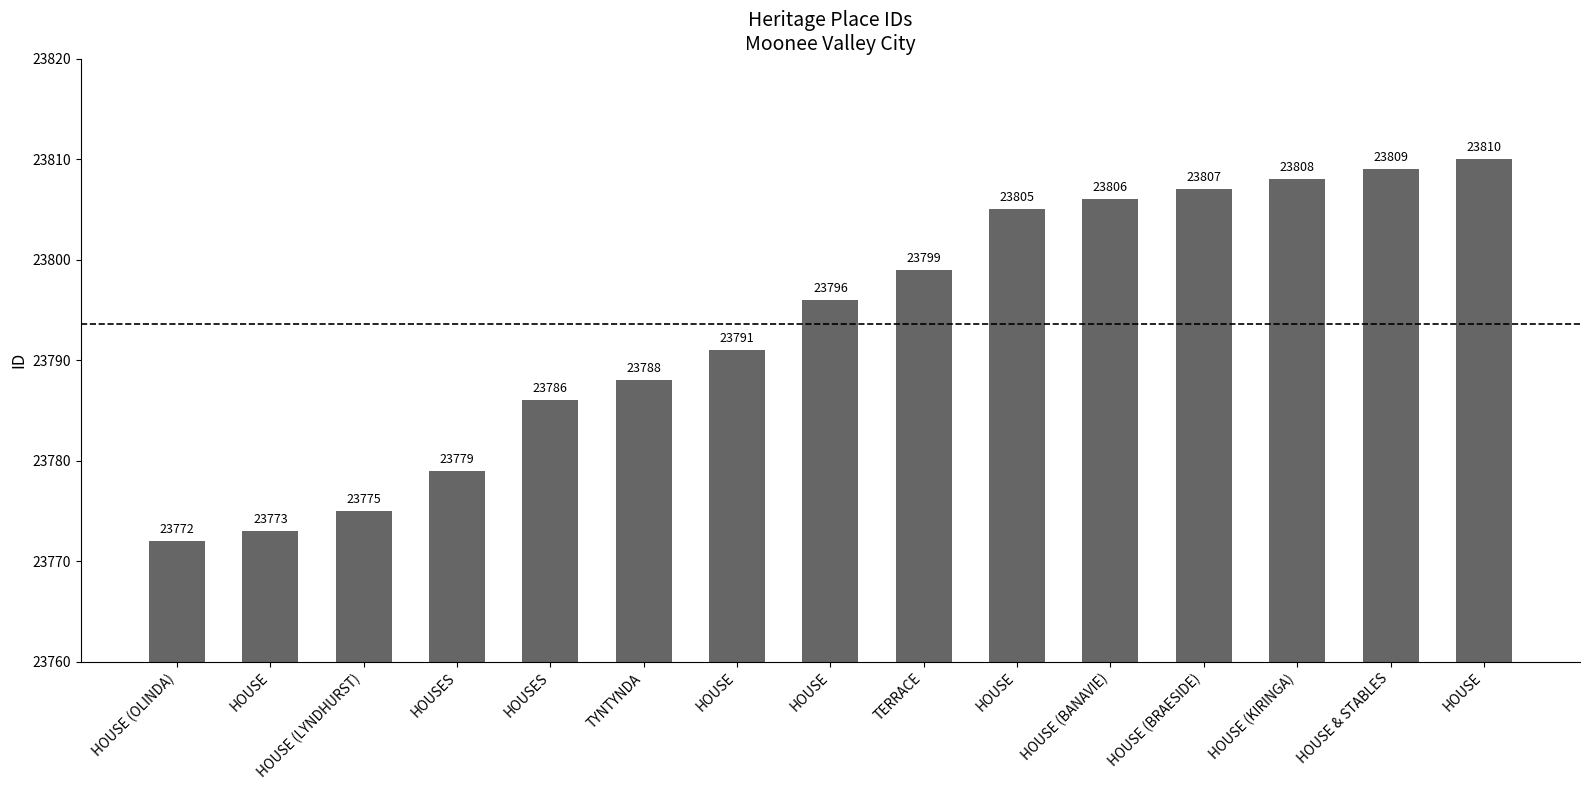

Count the number of data series in this chart.

1